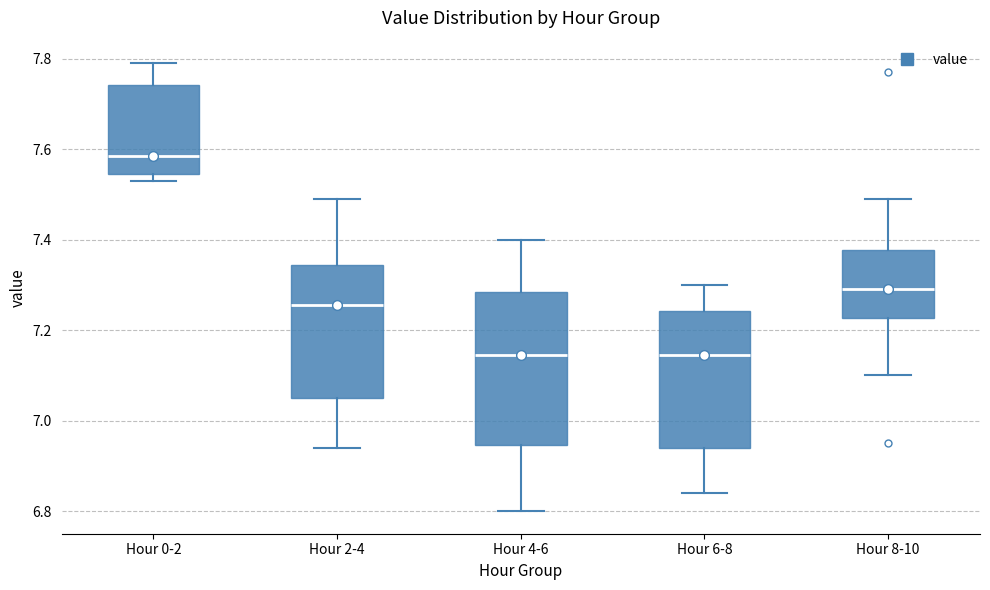

Reading left to right, transcribe this box plot: for each box, give where its median line is, the range the box spans, and where its two whiskers end, as read against the y-axis. The values are not printed on the chart, so give them approximately, as read against the axis.

Hour 0-2: median 7.58, box 7.54 to 7.74, whiskers 7.54 (just below the box's lower edge) to 7.80
Hour 2-4: median 7.26, box 7.06 to 7.34, whiskers 6.94 to 7.50
Hour 4-6: median 7.14, box 6.94 to 7.28, whiskers 6.80 to 7.40
Hour 6-8: median 7.14, box 6.94 to 7.24, whiskers 6.84 to 7.30
Hour 8-10: median 7.30, box 7.22 to 7.38, whiskers 7.10 to 7.50